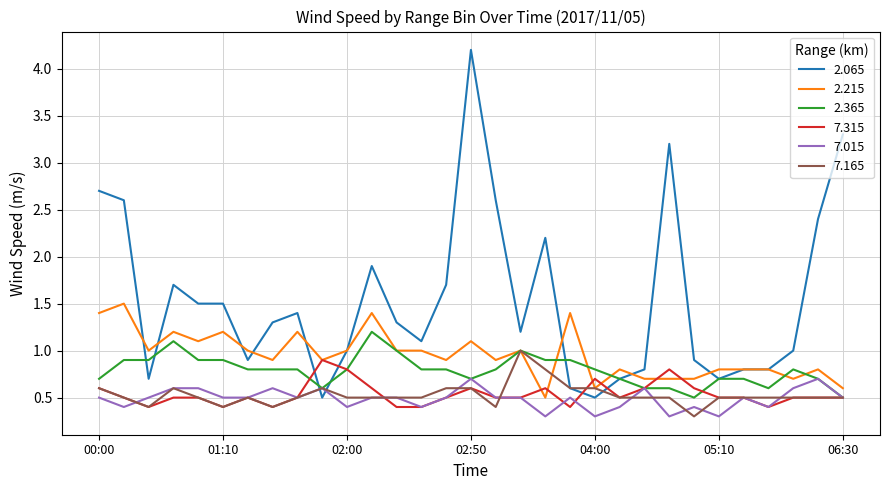

True or false: 2.215 and 7.015 cross at least once.

False